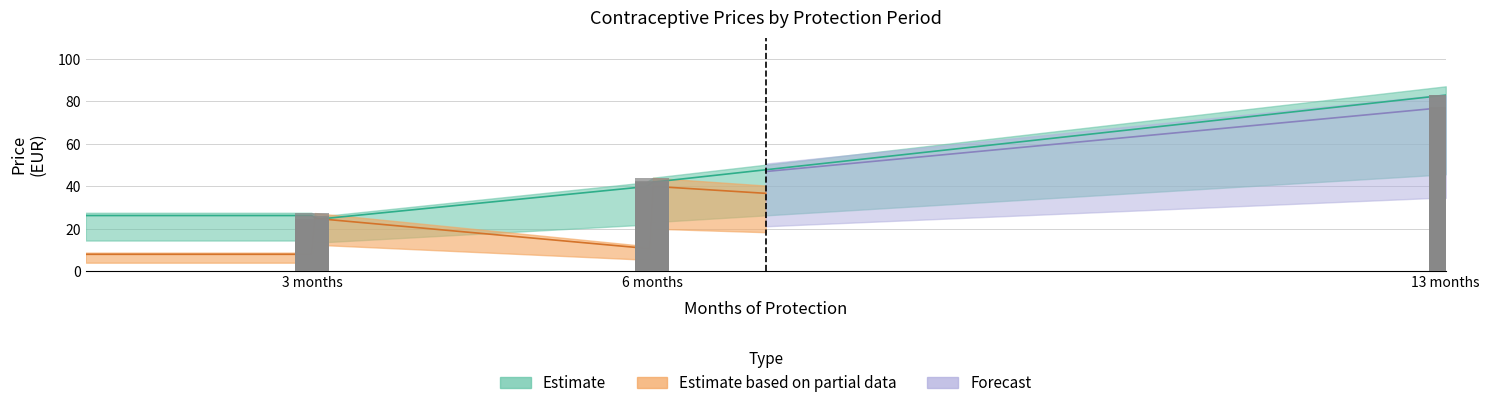

What is the difference between the maximum and second lowest values?

58.3